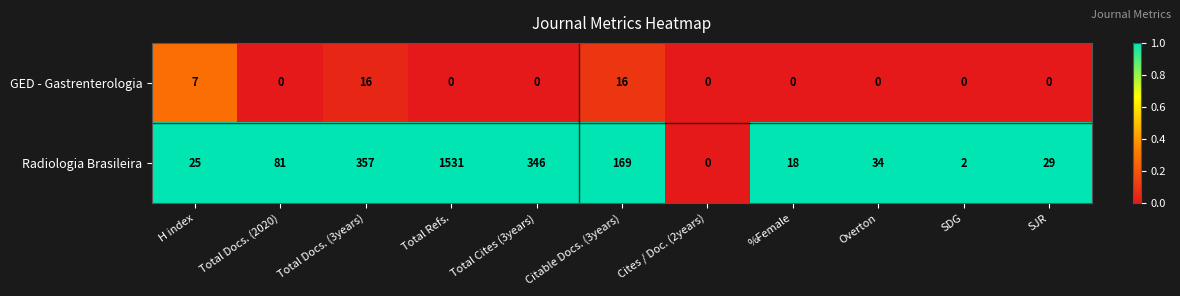

Rank the series by their maximum value, from lowest to highest.

GED - Gastrenterologia, Radiologia Brasileira